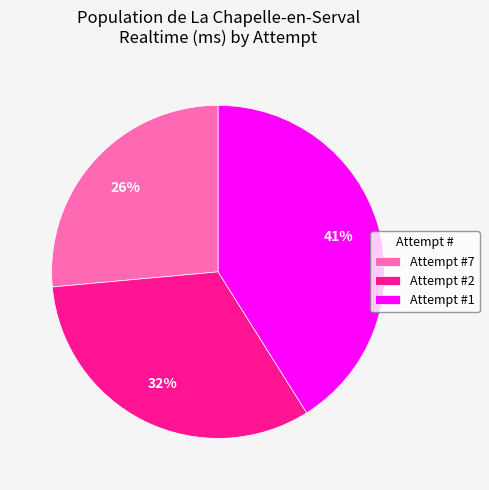

Do Attempt #1 and Attempt #2 together represent more than half of the pie?

Yes